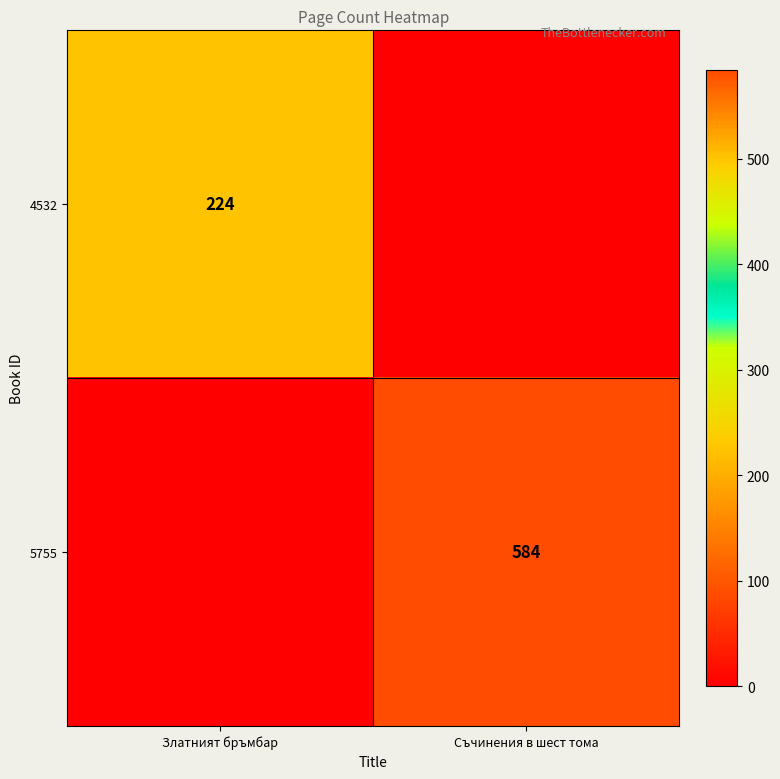

Is the value of 4532 at Златният бръмбар greater than the value of 5755 at Съчинения в шест тома?

No